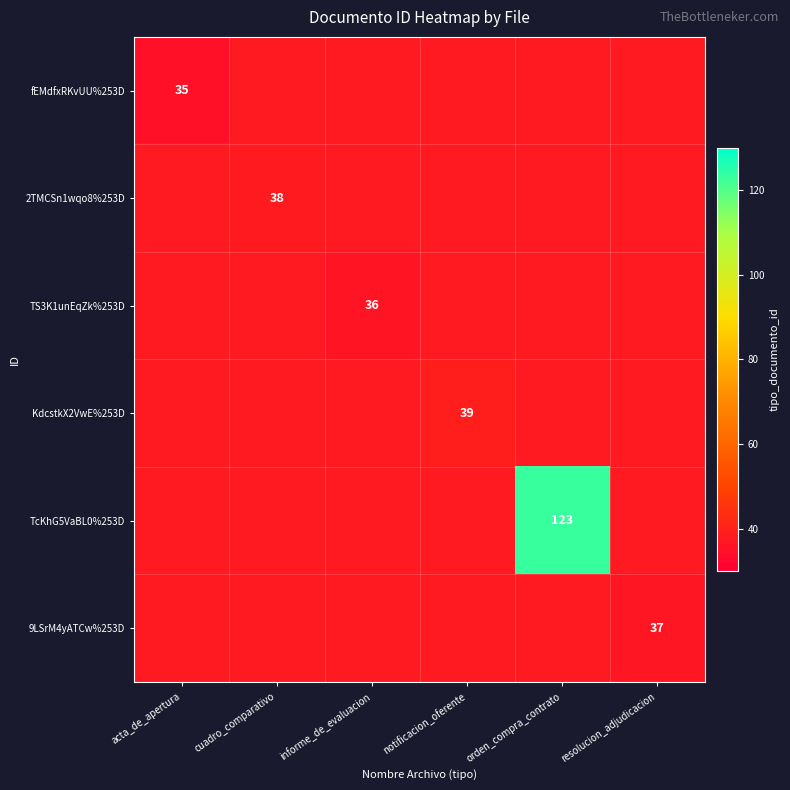

At how many categories does at least one series exceed 70?

1